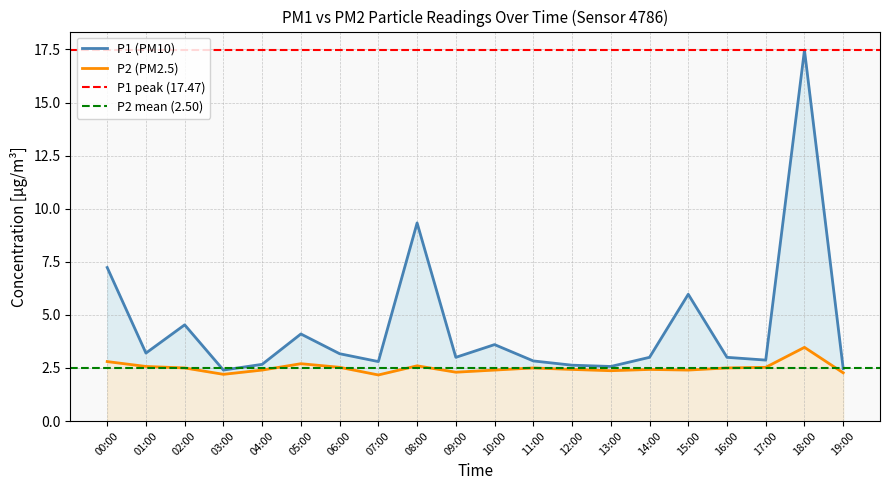

What is the label of the 9th point from the right?

11:00